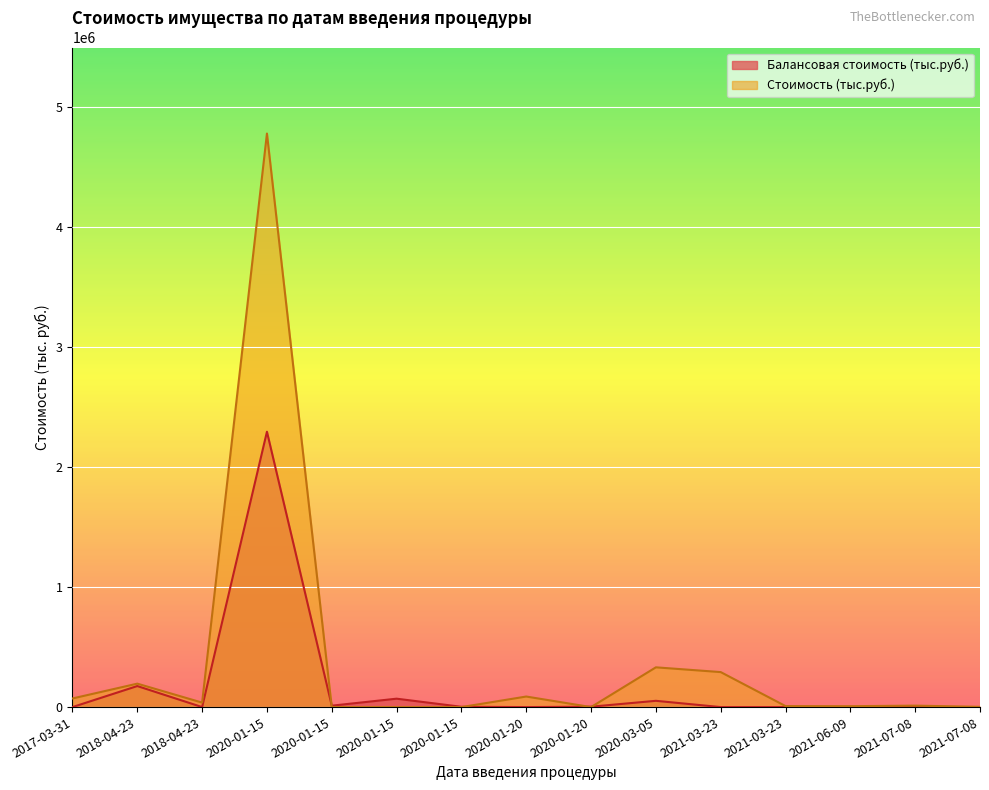

What is the difference between the highest and lowest values at 2020-01-15?

2483735.6